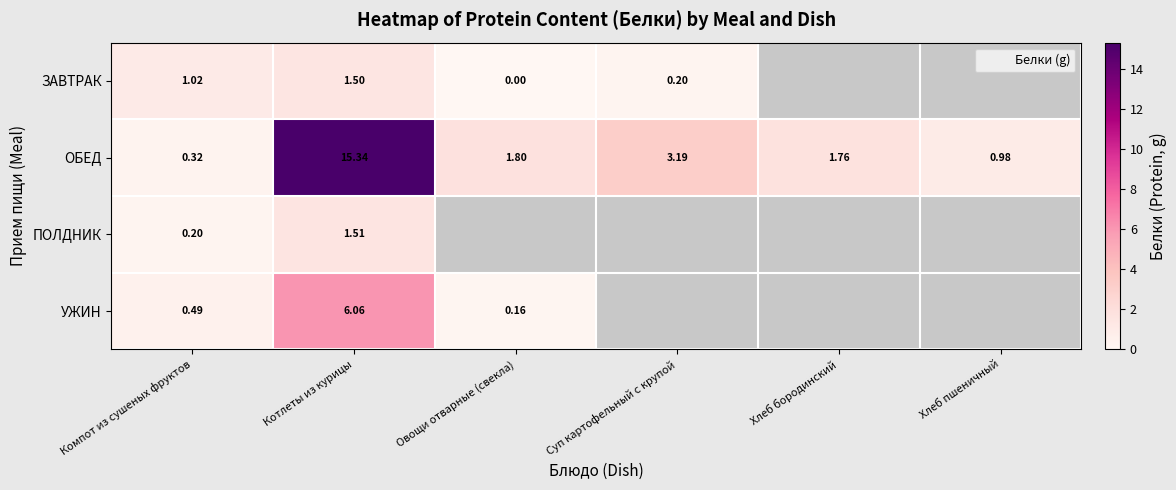

The ЗАВТРАК series shows 0.4 at Компот из сушеных фруктов. True or false?

False